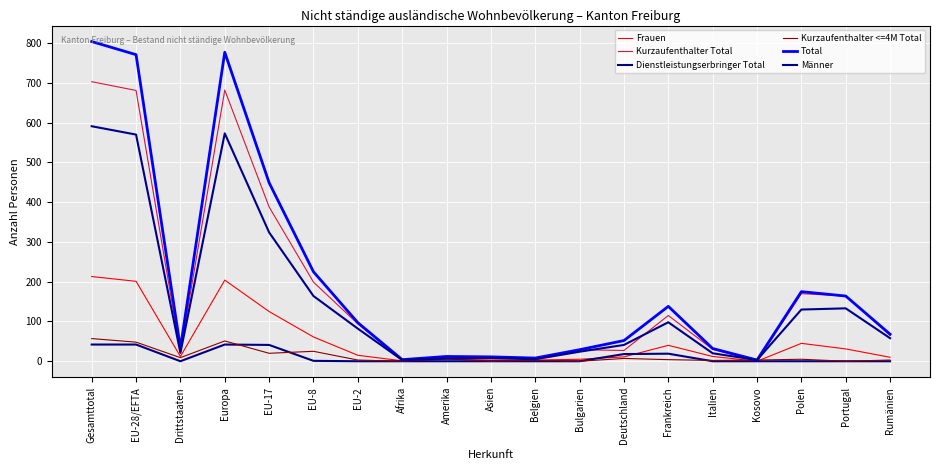

Which series changed the most between Asien and Frankreich?

Total